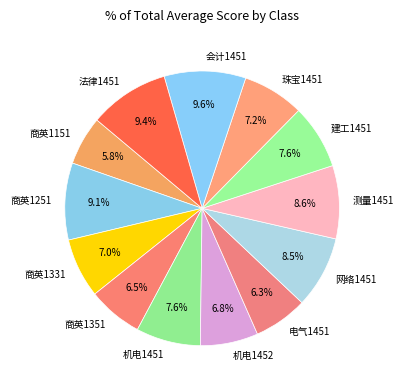

What portion of the pie excludes 法律1451?

90.6%